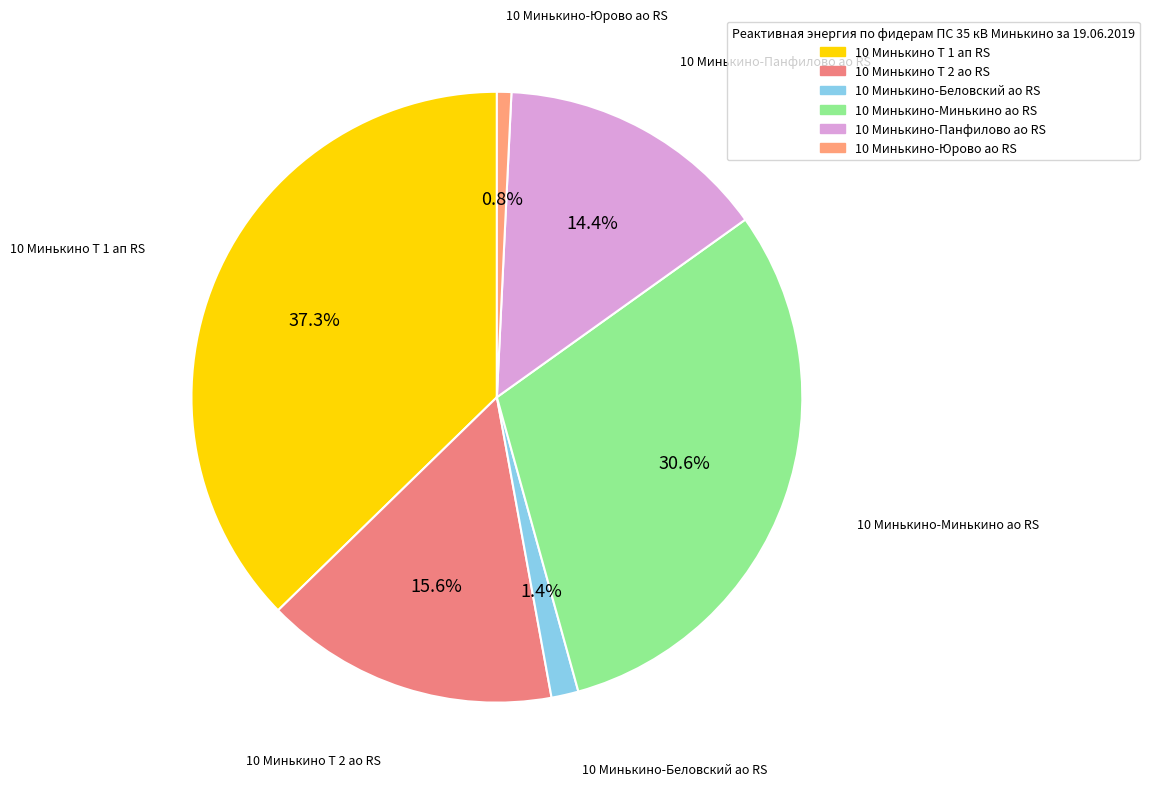

What is the ratio of the value at 10 Минькино-Минькино ао RS to the value at 10 Минькино Т 2 ао RS?

2.0